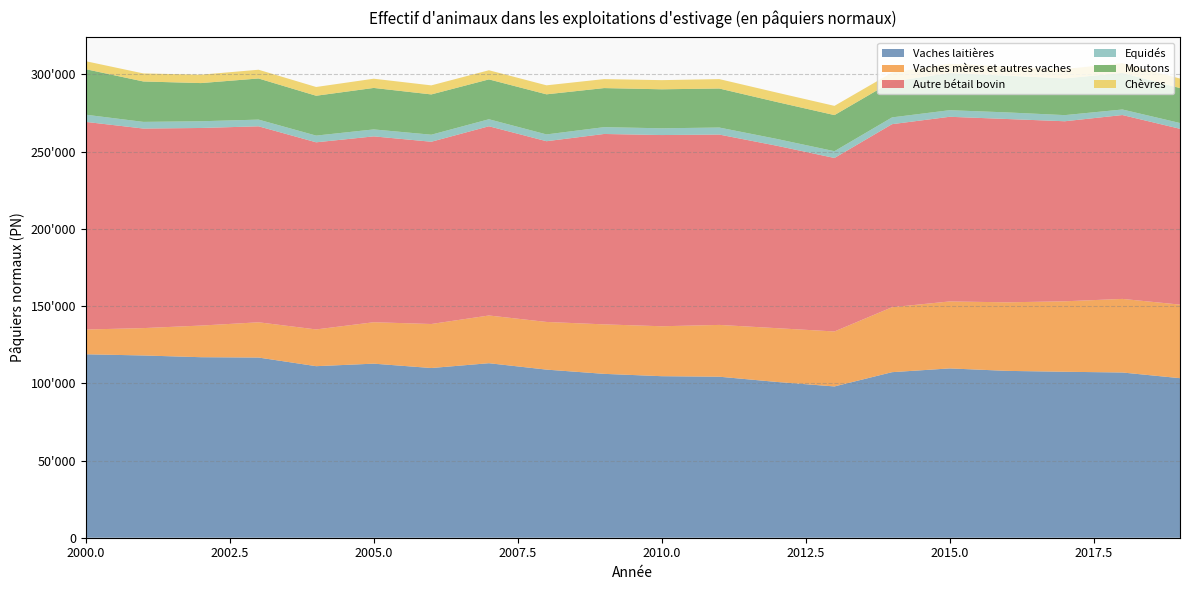

Reading right to left, list all the values displayed in this chart.

Vaches laitières: 103319	106996	107469	108043	109639	107205	97964	100869	104269	104602	106118	108863	113014	109894	112720	111085	116679	116900	118021	118793
Vaches mères et autres vaches: 47638	47660	45640	44399	43381	42064	35608	34833	33543	32343	32044	30870	30904	28512	26826	23803	22831	20489	17729	16033
Autre bétail bovin: 113846	119058	116581	118703	119567	118533	112340	118117	123258	123816	123294	117033	122526	118018	120352	121169	126910	127946	129217	134457
Equidés: 3751	3599	3978	4278	4273	4396	4393	4420	4555	4376	4421	4403	4550	4558	4515	4347	4340	4364	4315	4652
Moutons: 22613	23707	23768	23778	24095	23191	23378	23914	25264	25252	25297	25963	25803	26086	26856	25813	26633	24710	26172	29473
Chèvres: 6181	6291	6086	5895	5969	5856	5971	6094	6104	5928	5817	5827	5926	5857	5977	5664	5662	5434	5214	5165